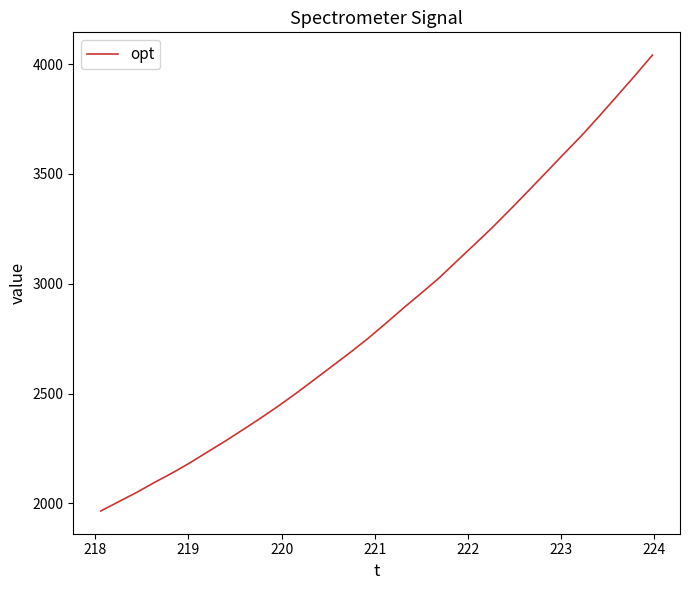

What is the smallest value displayed?

1965.7